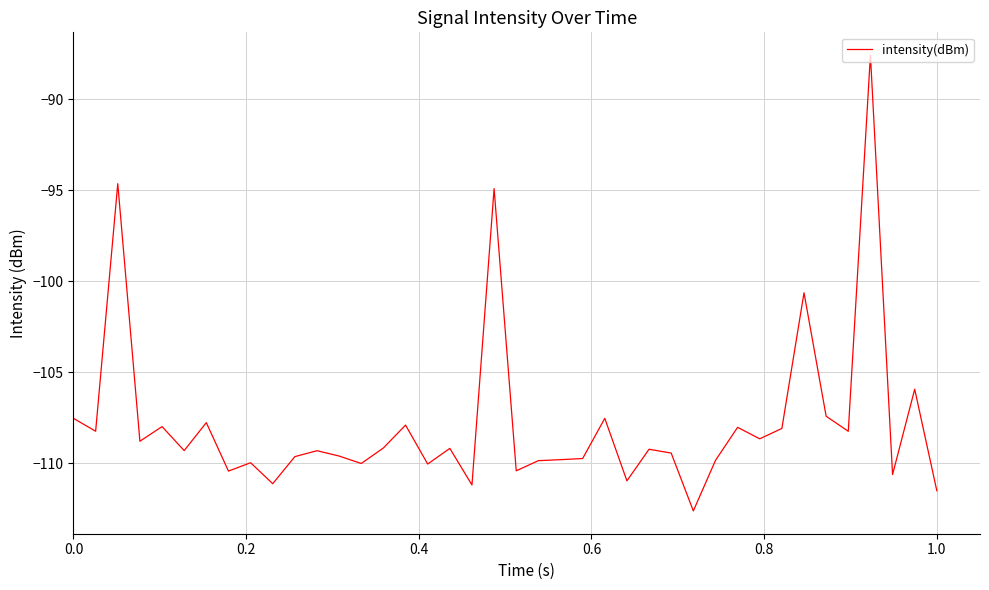

What is the greatest value displayed?

-87.6